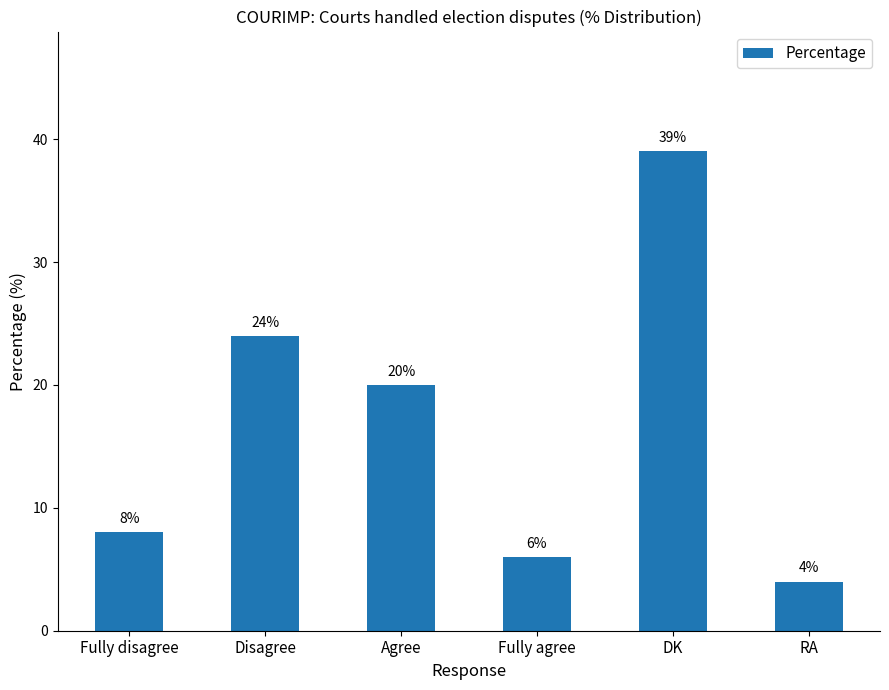

How many bars are there in total?

6